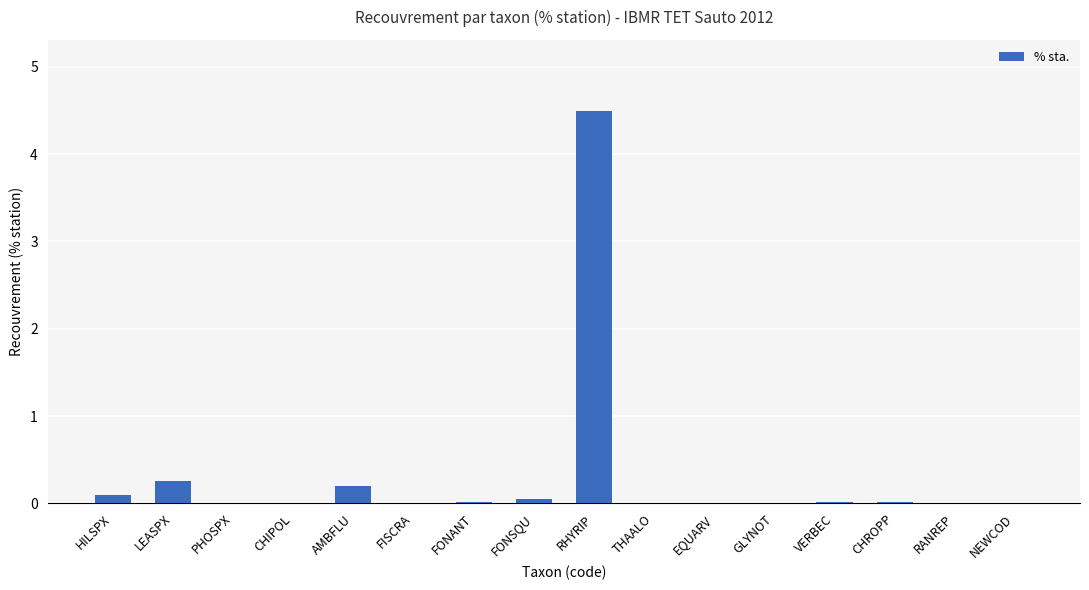

What is the maximum value shown in the chart?

4.5